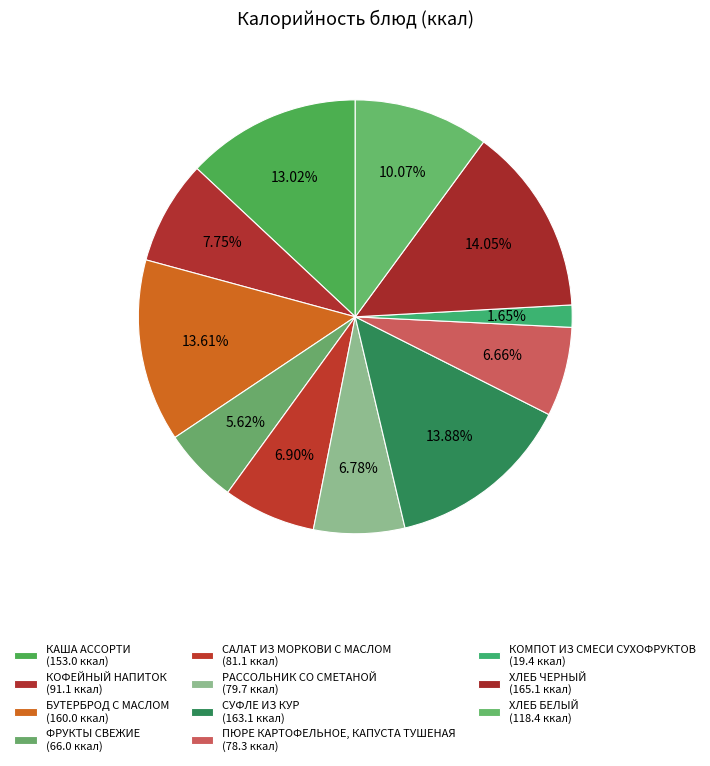

Count the number of slices in the pie.

11